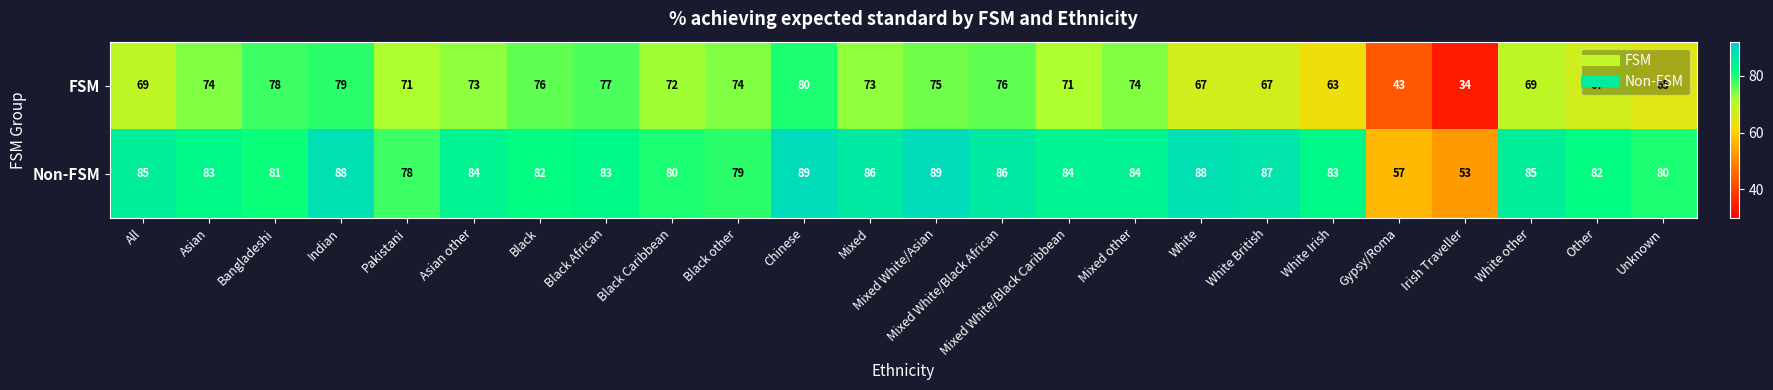

How many data points does each series have?

24